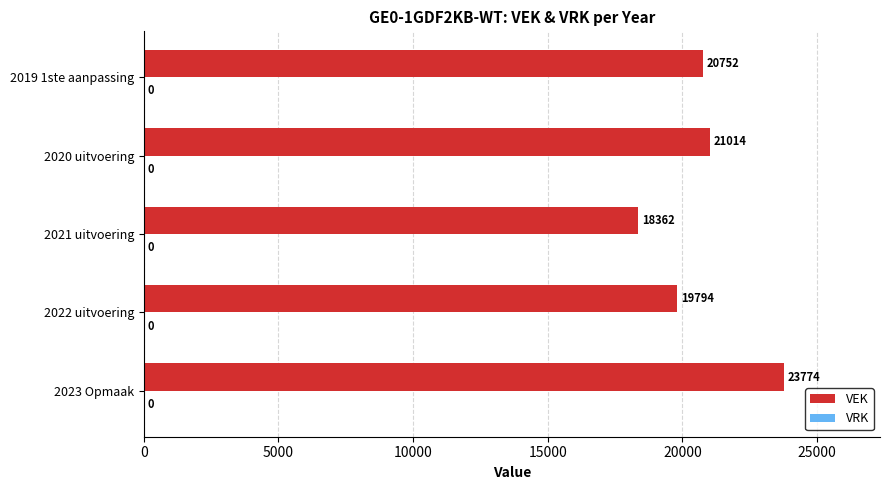

What is the sum of the values at 2023 Opmaak and 2019 1ste aanpassing?

44526